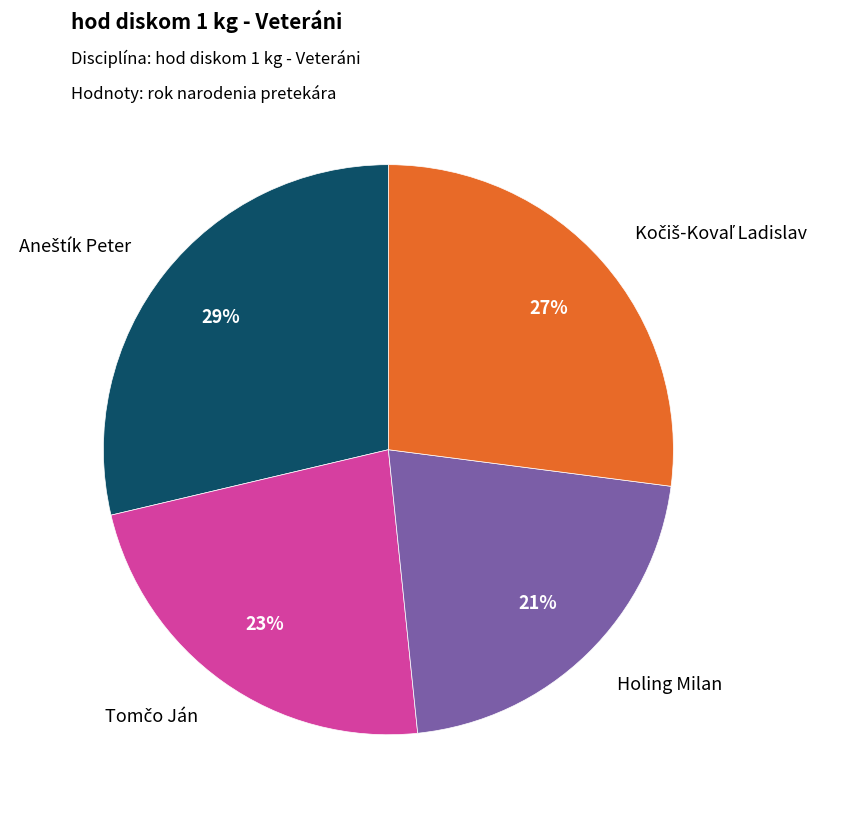

Is there any slice that represents more than half of the pie?

No